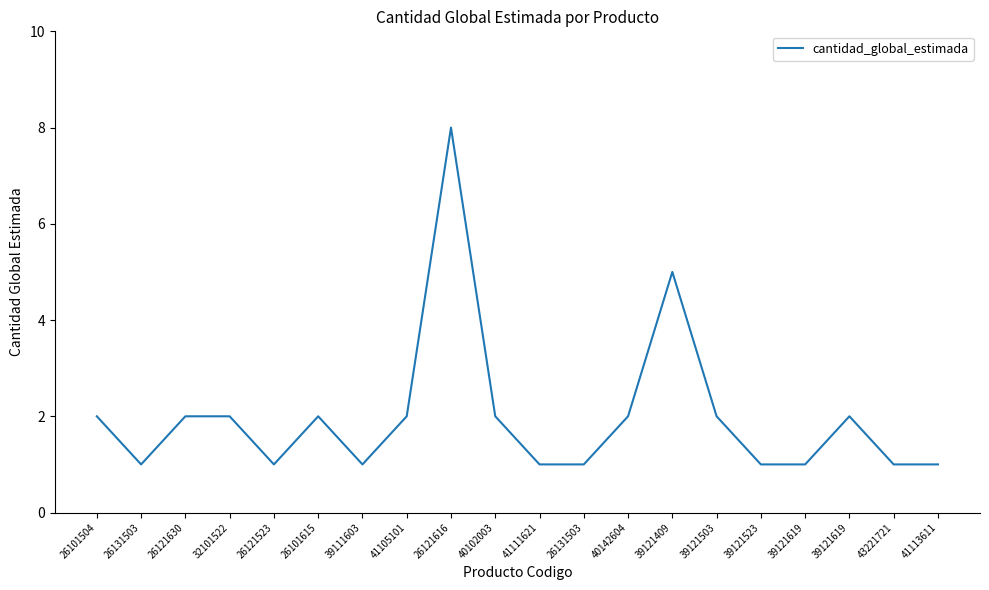

Is it true that the value at 40142604 is 4?

False